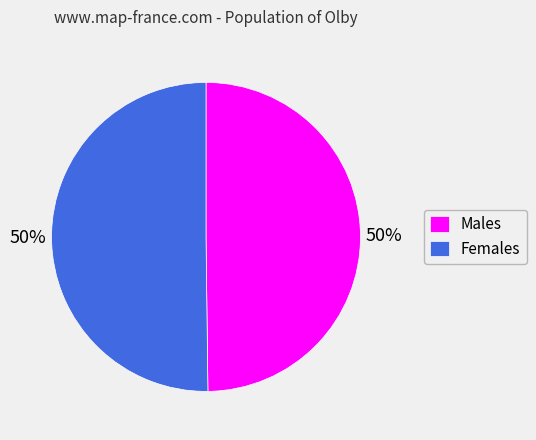

To the nearest percent, what is the combined percentage of Males and Females?

100%